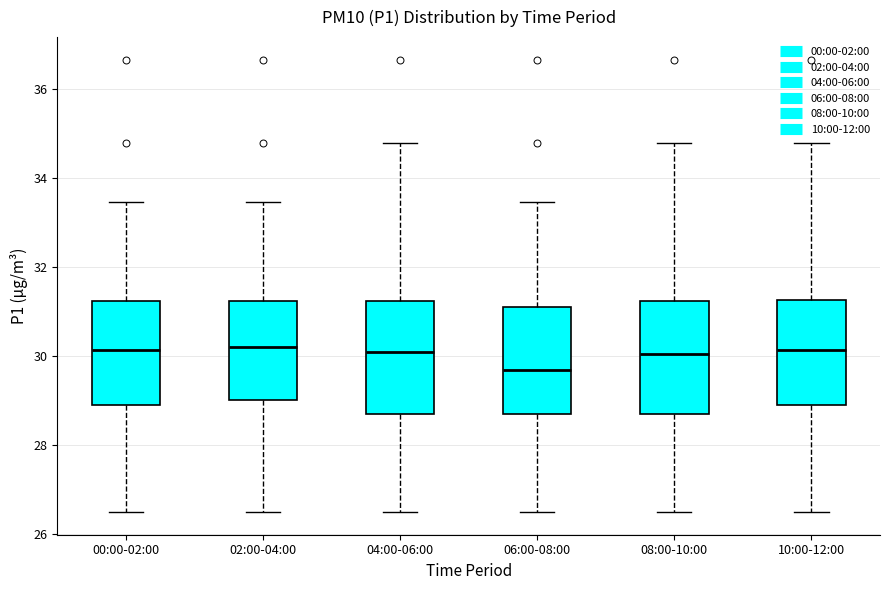

Reading left to right, transcribe this box plot: for each box, give where its median line is, the range the box spans, and where its two whiskers end, as read against the y-axis. The values are not printed on the chart, so give them approximately, as read against the axis.

00:00-02:00: median 30.2, box 28.8 to 31.2, whiskers 26.6 to 33.4
02:00-04:00: median 30.2, box 29.0 to 31.2, whiskers 26.6 to 33.4
04:00-06:00: median 30.2, box 28.8 to 31.2, whiskers 26.6 to 34.8
06:00-08:00: median 29.6, box 28.8 to 31.0, whiskers 26.6 to 33.4
08:00-10:00: median 30.0, box 28.8 to 31.2, whiskers 26.6 to 34.8
10:00-12:00: median 30.2, box 28.8 to 31.2, whiskers 26.6 to 34.8